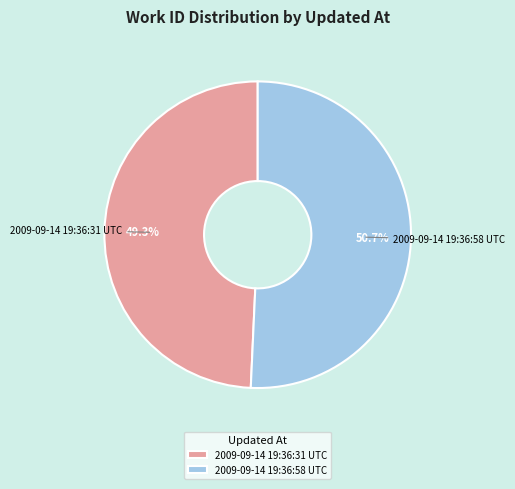

How many slices are in this pie chart?

2